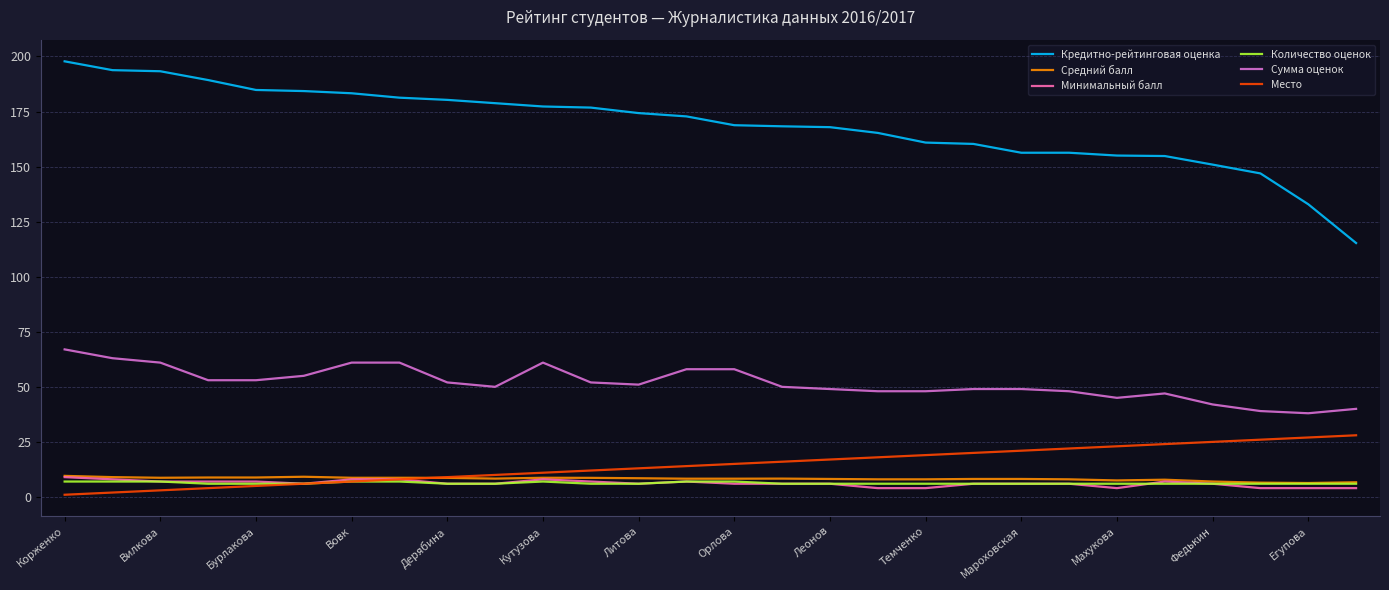

Which series has the largest total across all categories?

Кредитно-рейтинговая оценка